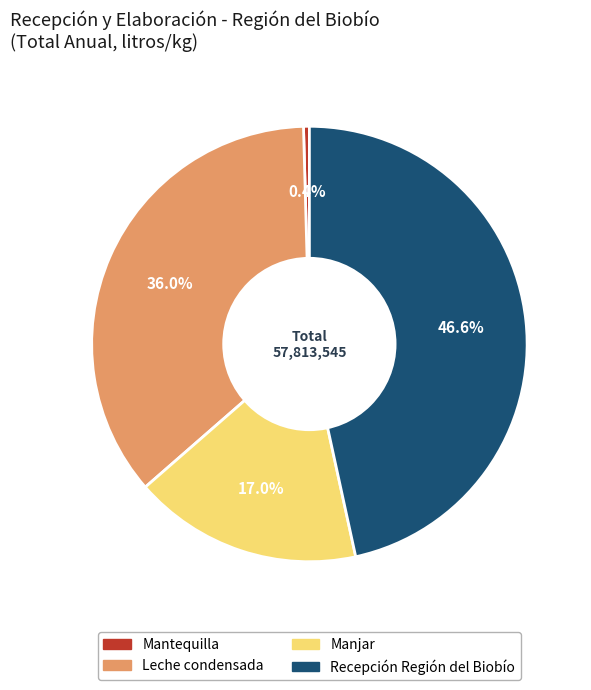

Which has a higher value, Leche condensada or Manjar?

Leche condensada